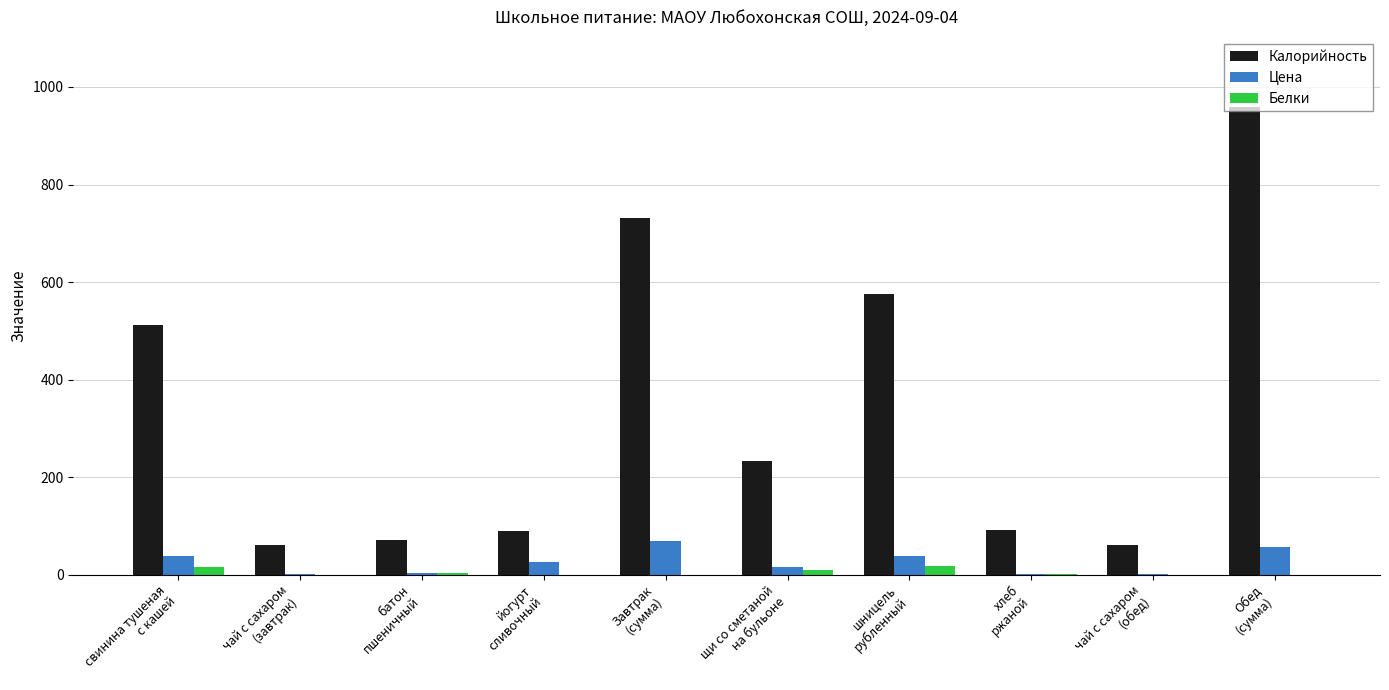

At which label does Калорийность first exceed 232?

свинина тушеная
с кашей